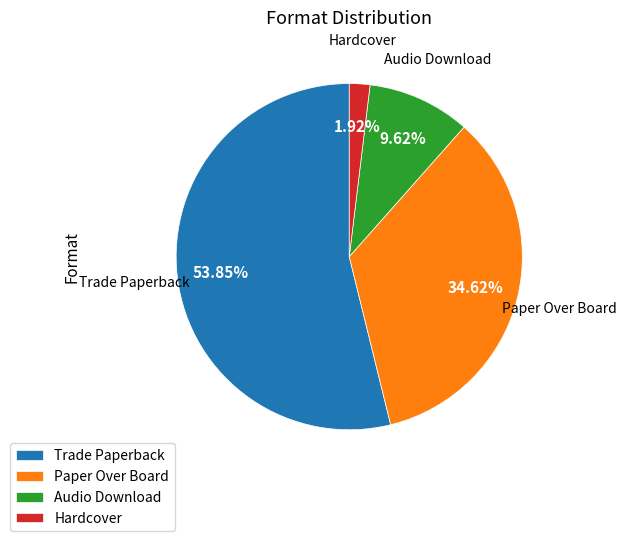

Approximately how many times larger is the value at Paper Over Board compared to Hardcover?

18.0